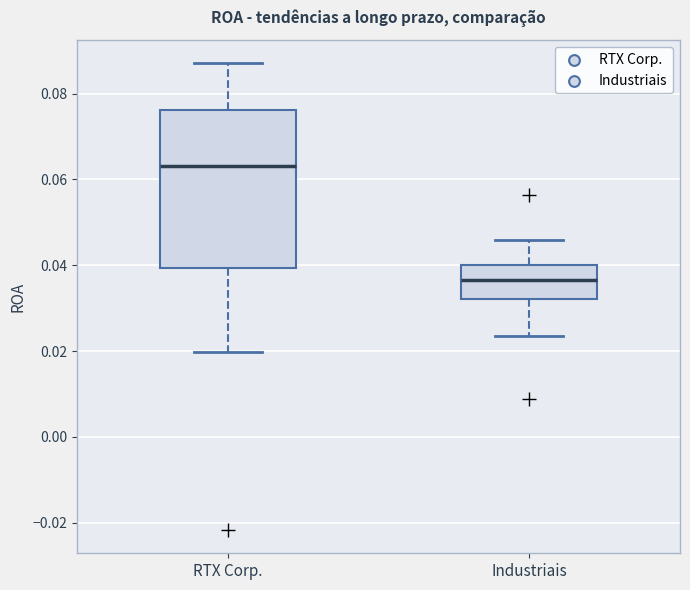

Where does the lower whisker of the box for RTX Corp. end on the y-axis? The values are not printed on the chart, so give them approximately, as read against the axis.

0.020